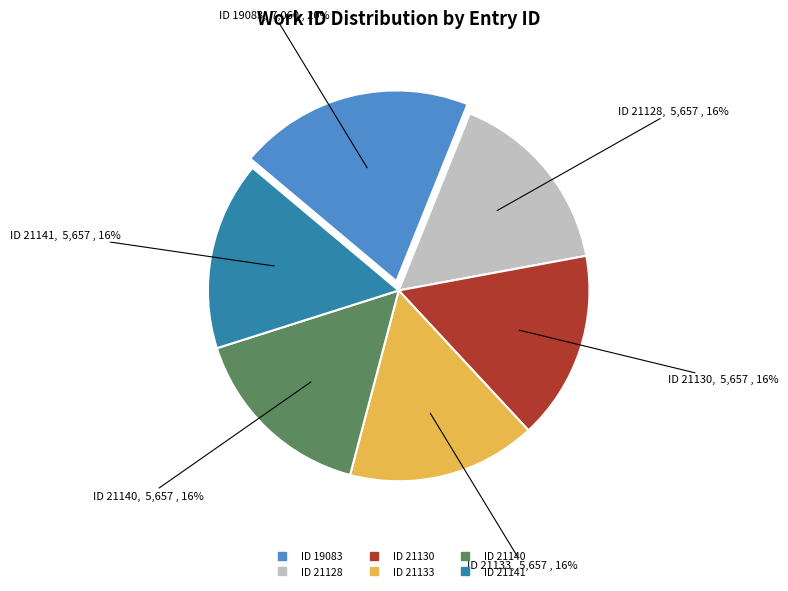

To the nearest percent, what is the difference between the largest and smallest slice percentages?

4%